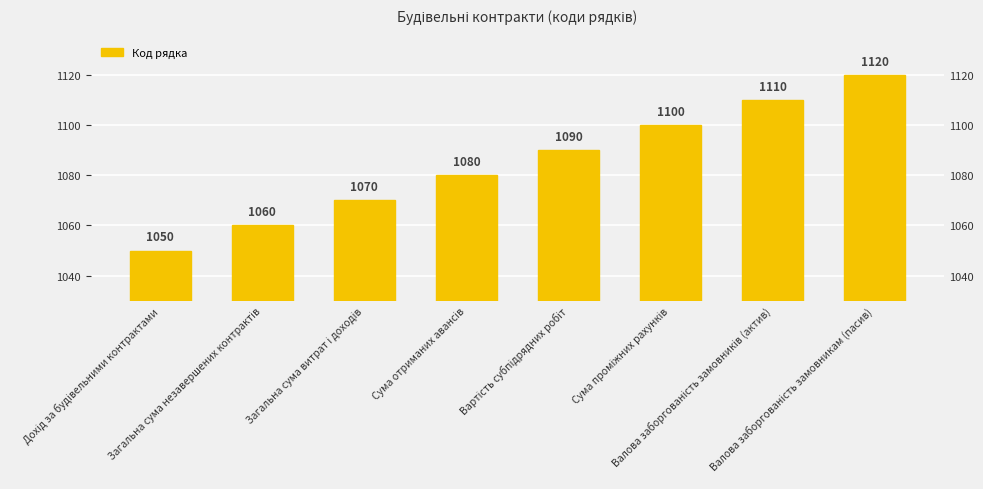

Is it true that the value at Валова заборгованість замовникам (пасив) is 1120?

True